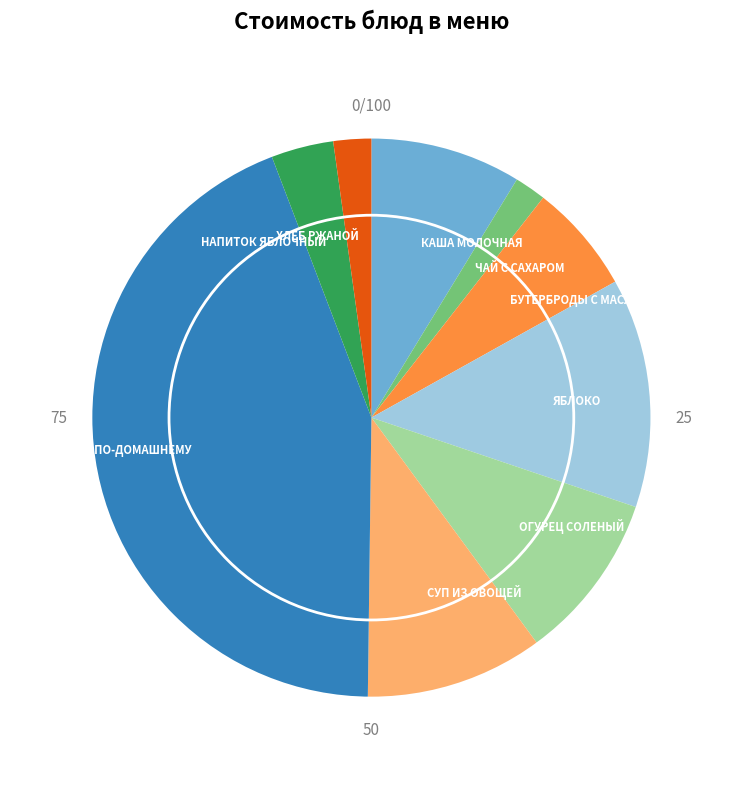

The СУП ИЗ ОВОЩЕЙ slice represents 1% of the pie. True or false?

False